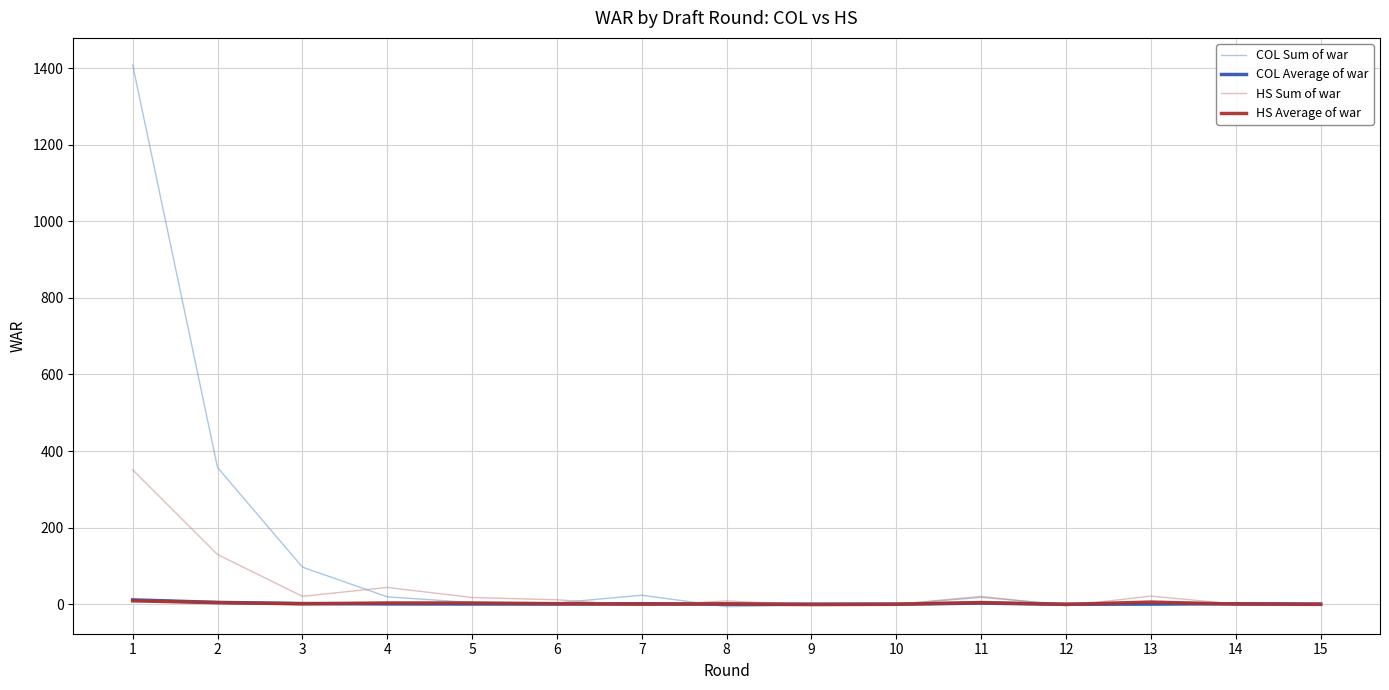

What is the lowest value of the COL Sum of war series?

-6.7